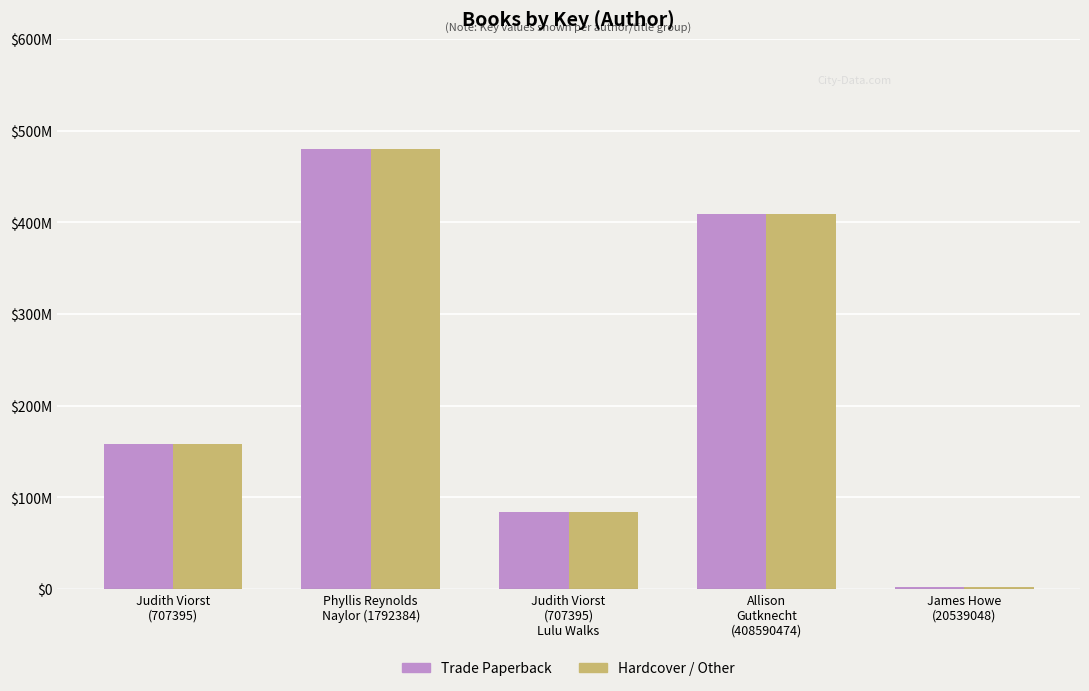

What is the sum of the Hardcover / Other values at Phyllis Reynolds
Naylor (1792384) and Judith Viorst
(707395)
Lulu Walks?

563762113